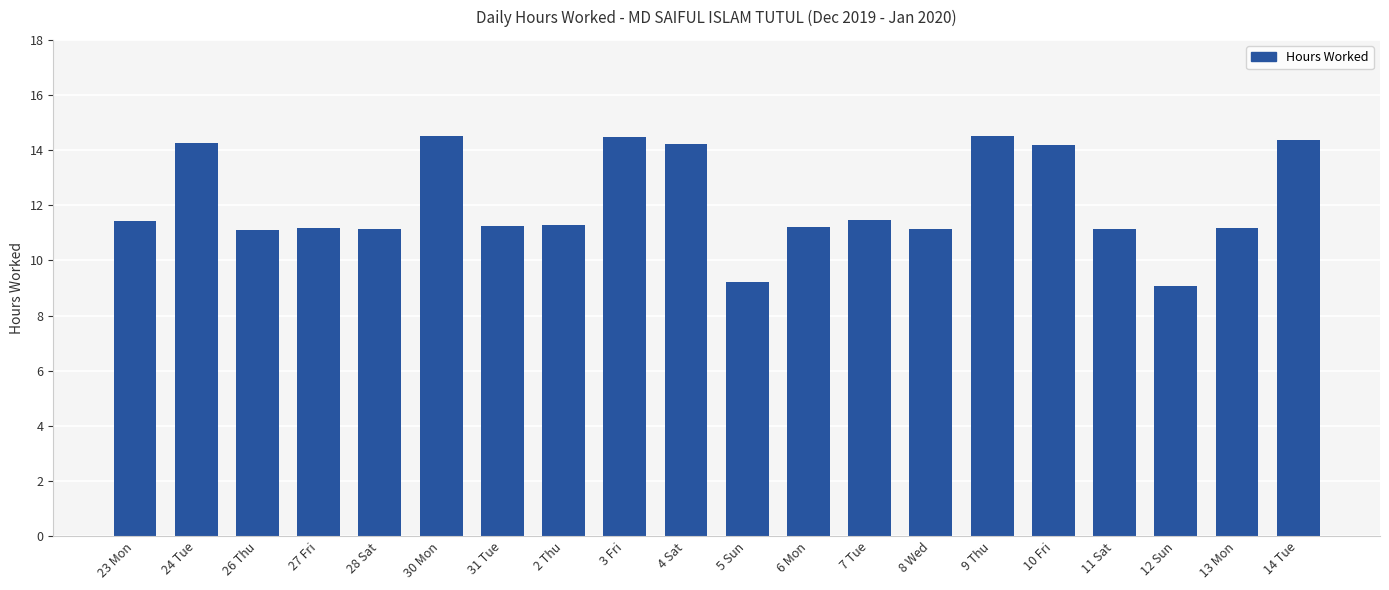

What is the maximum value shown in the chart?

14.5